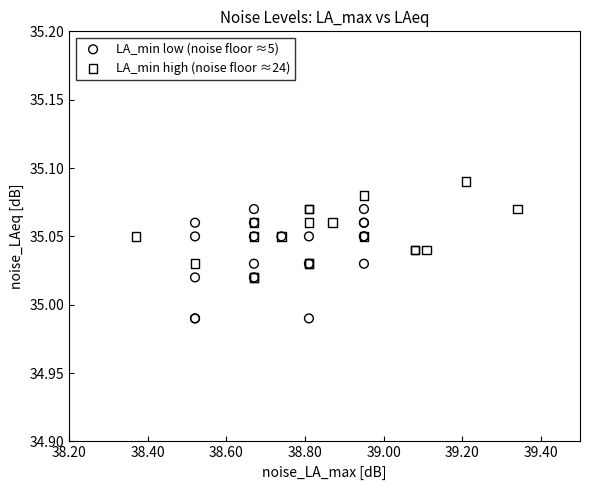

Which series reaches the minimum Y coordinate?

LA_min low (noise floor ≈5)